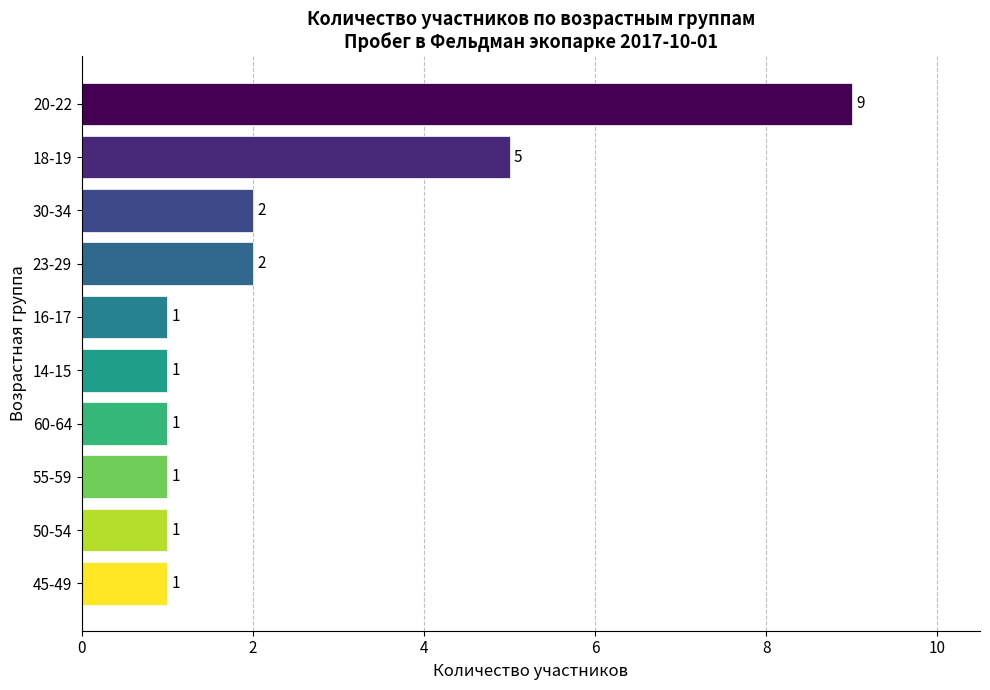

The value at 30-34 is 1. True or false?

False